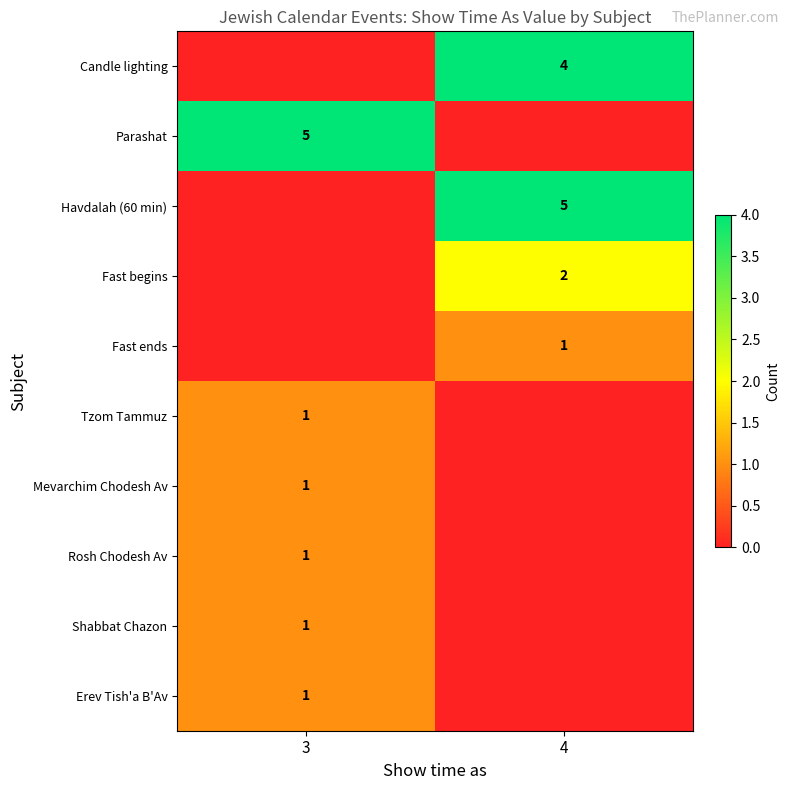

Is the value of Candle lighting at 4 greater than the value of Parashat at 3?

No